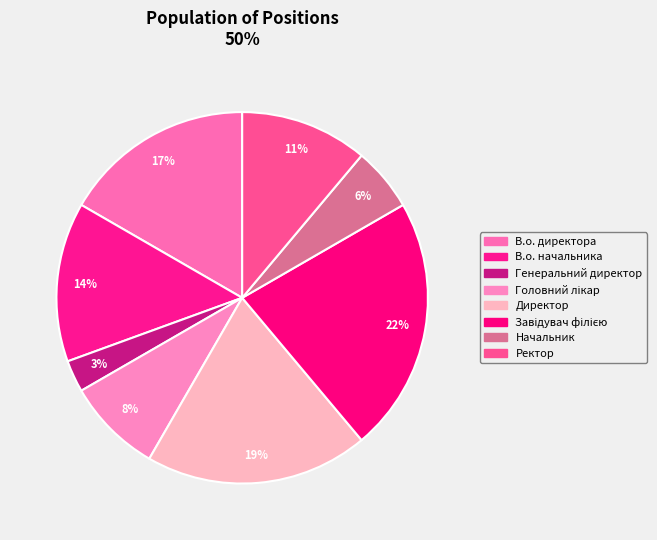

What portion of the pie excludes Завідувач філією?

77.8%